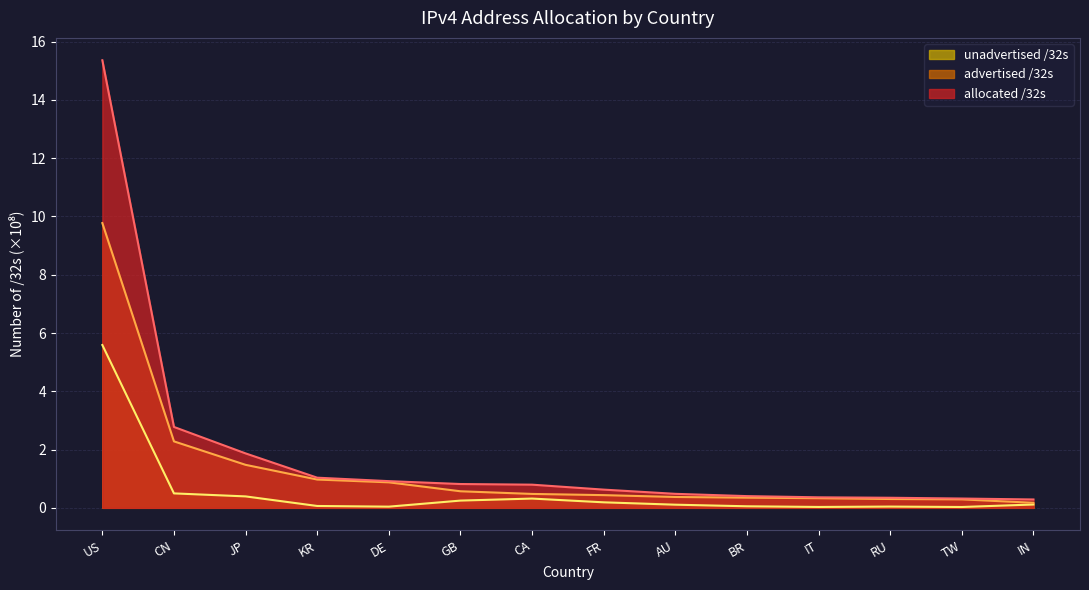

Rank the series by their maximum value, from lowest to highest.

unadvertised /32s, advertised /32s, allocated /32s